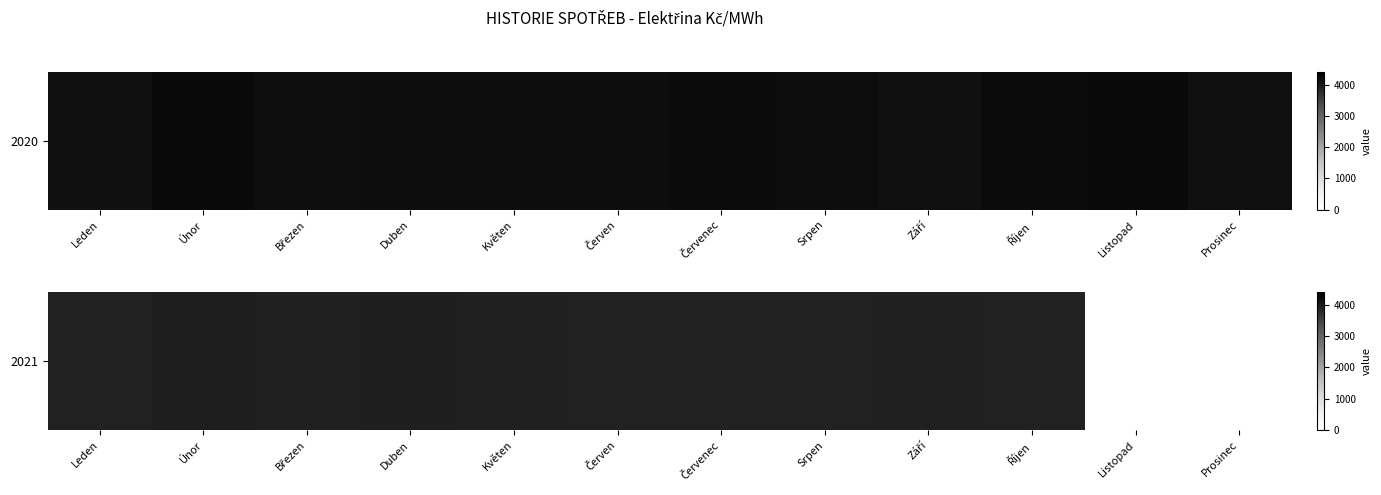

Which has a higher value, Srpen or Červenec?

Červenec